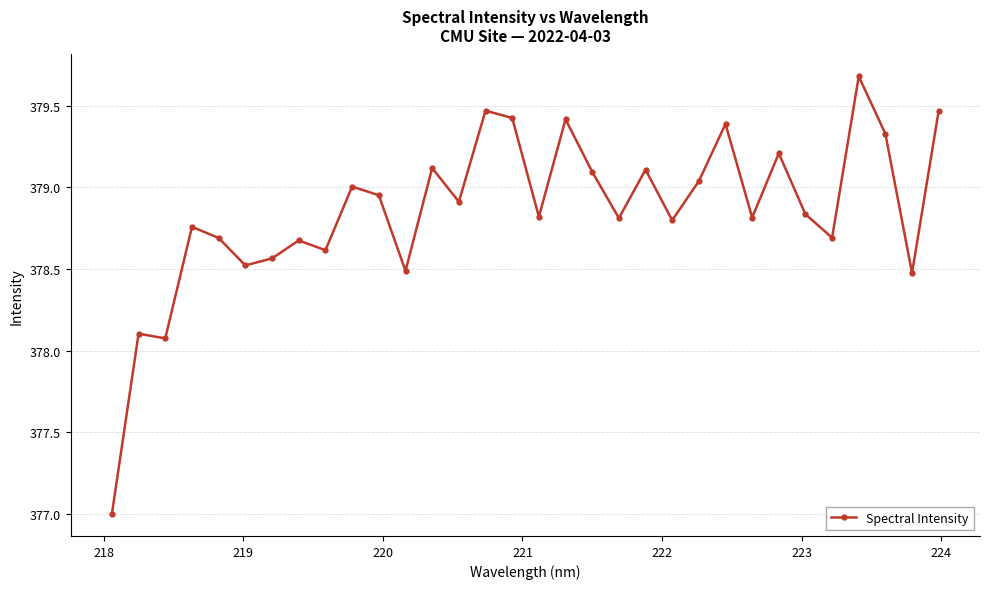

What is the value of the 24th point from the left?

379.4